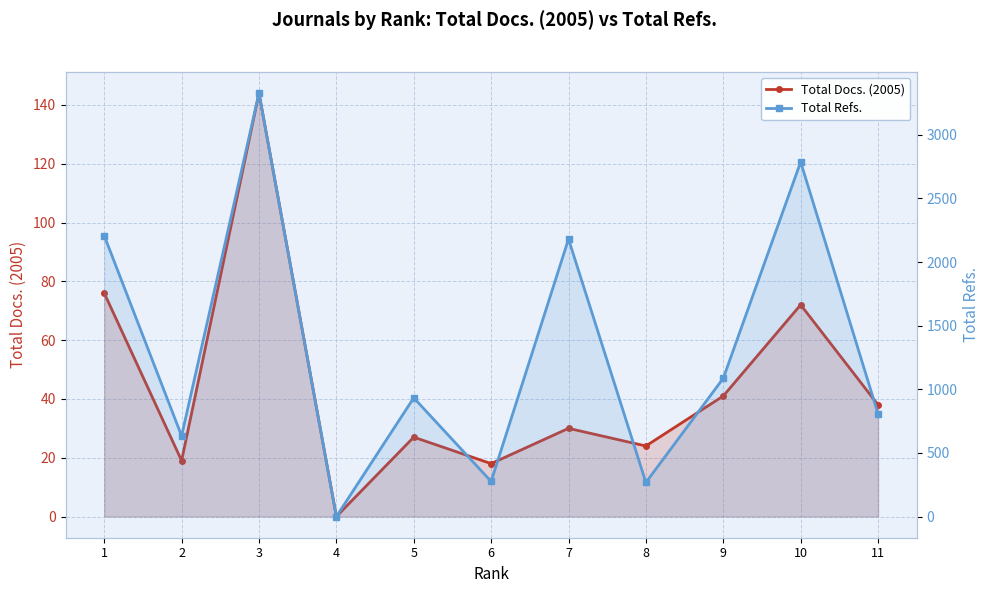

At which category is the sum across all series the highest?

3